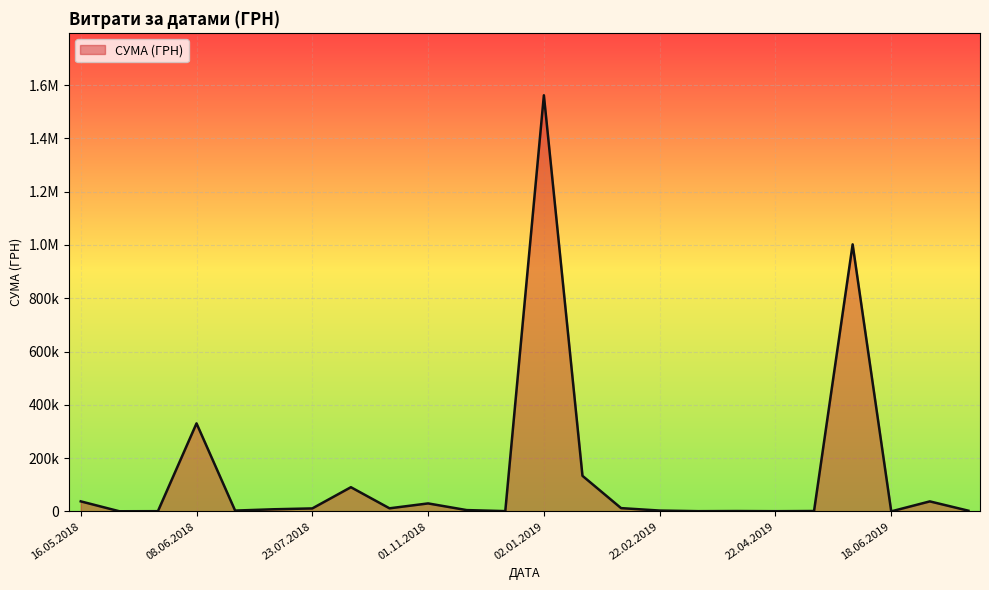

Is this an area chart (filled region under the line)?

Yes